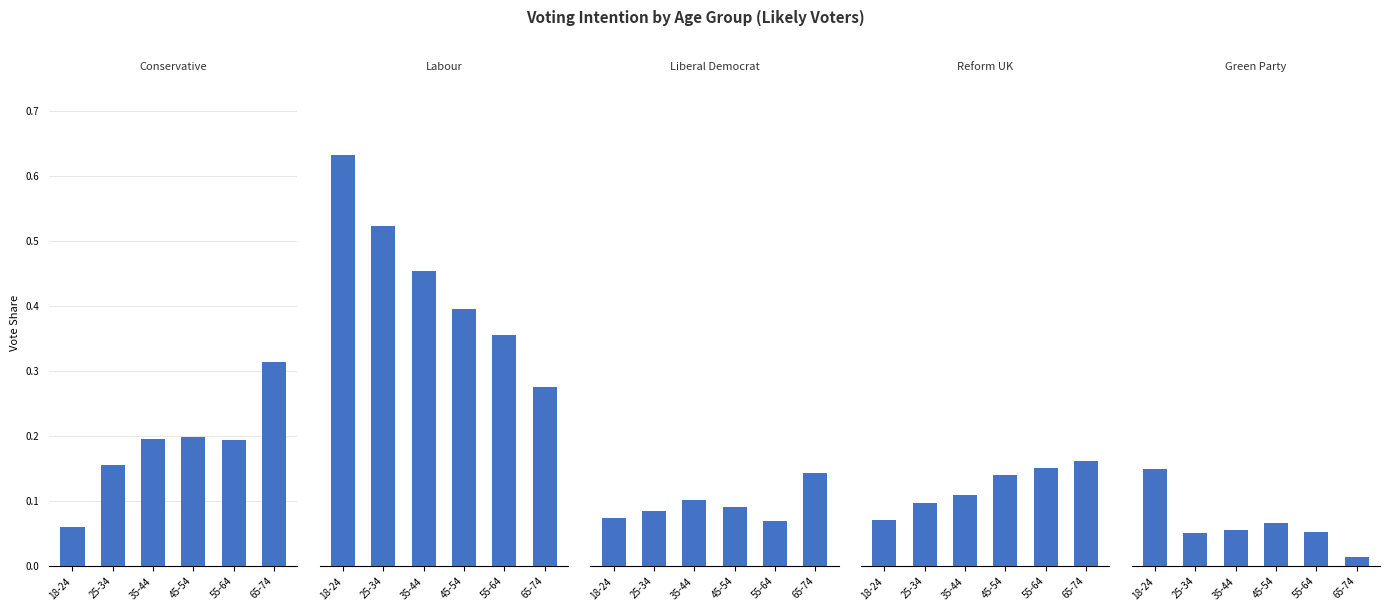

Which has a higher value, 18-24 or 25-34?

25-34